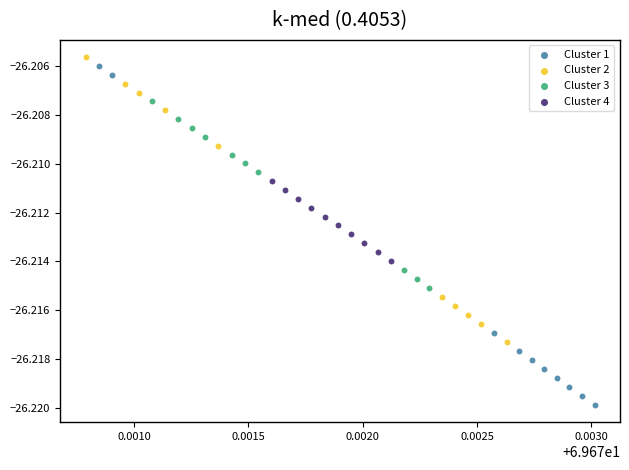

Which series has the widest spread of Y values?

Cluster 1